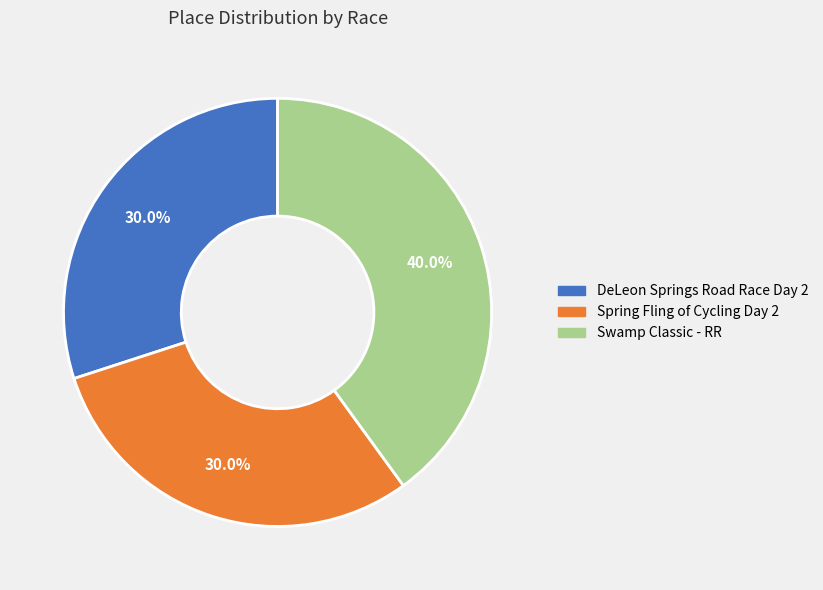

How many slices are in this pie chart?

3